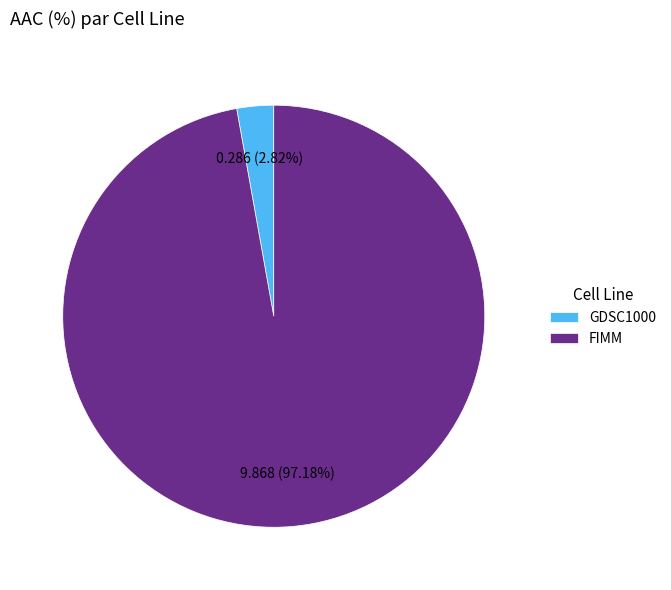

What is the largest slice in the pie chart?

FIMM